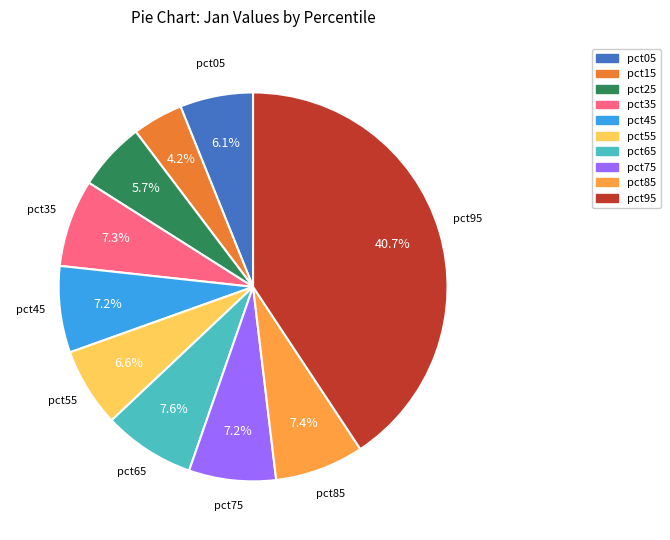

Which has a higher value, pct55 or pct85?

pct85